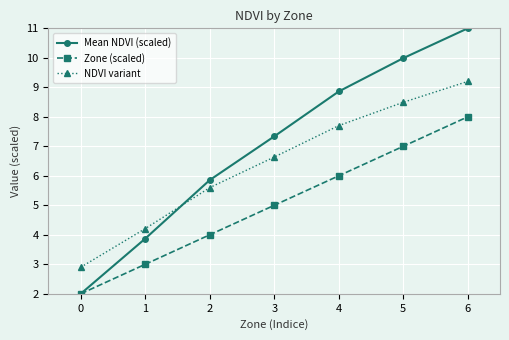

What is the average value of the Mean NDVI (scaled) series?

7.0